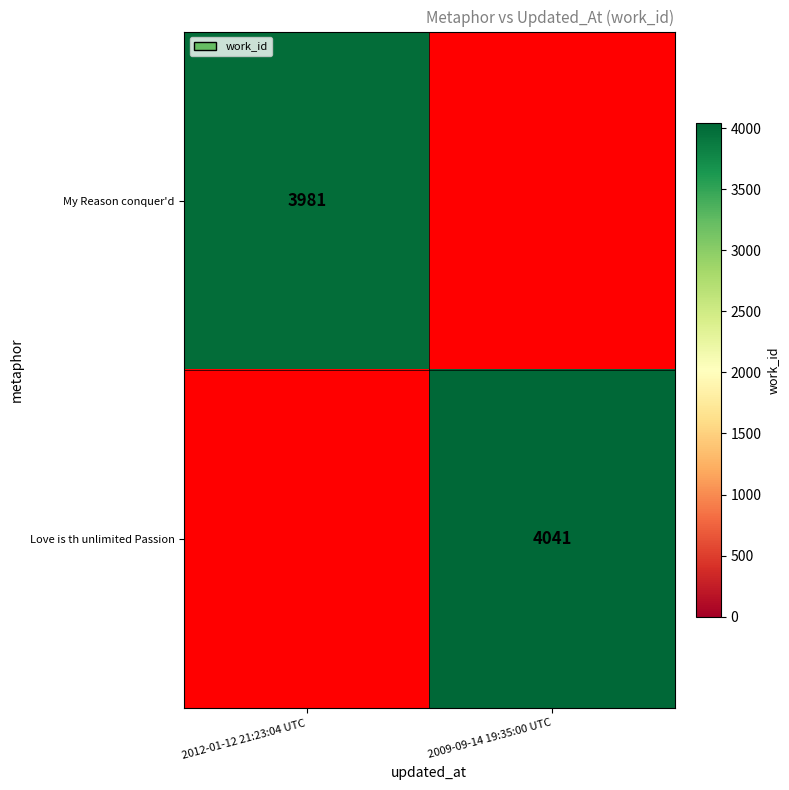

Is it true that Love is th unlimited Passion equals 911 at 2009-09-14 19:35:00 UTC?

False